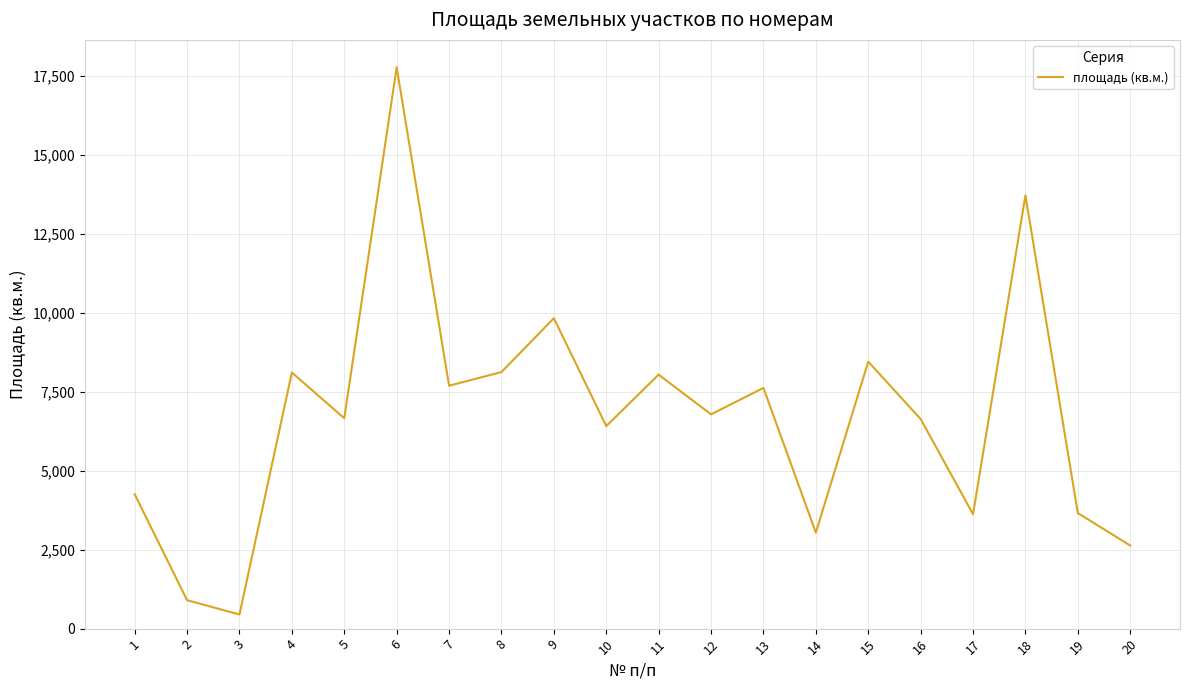

What value does the data have at 3, to the nearest 10?

450